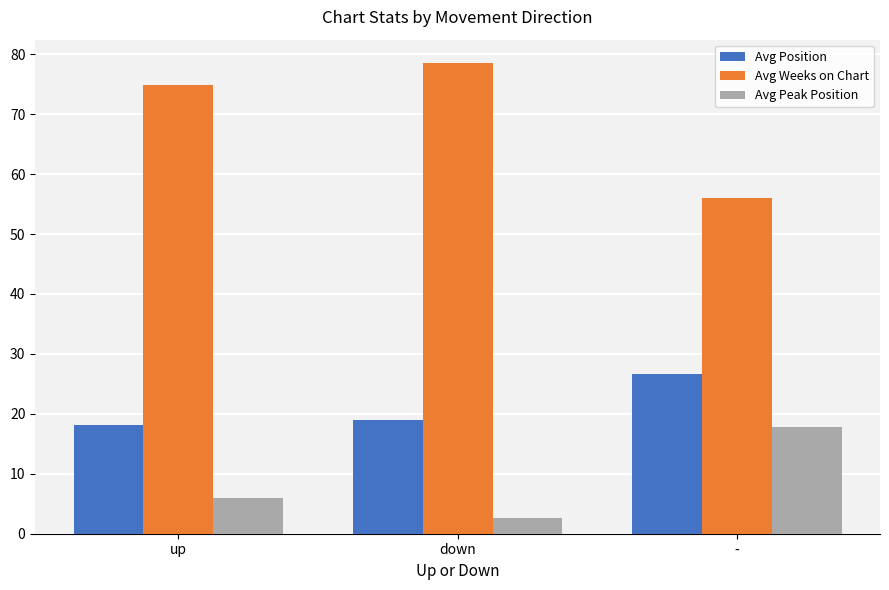

Which category has the lowest value across all series?

down